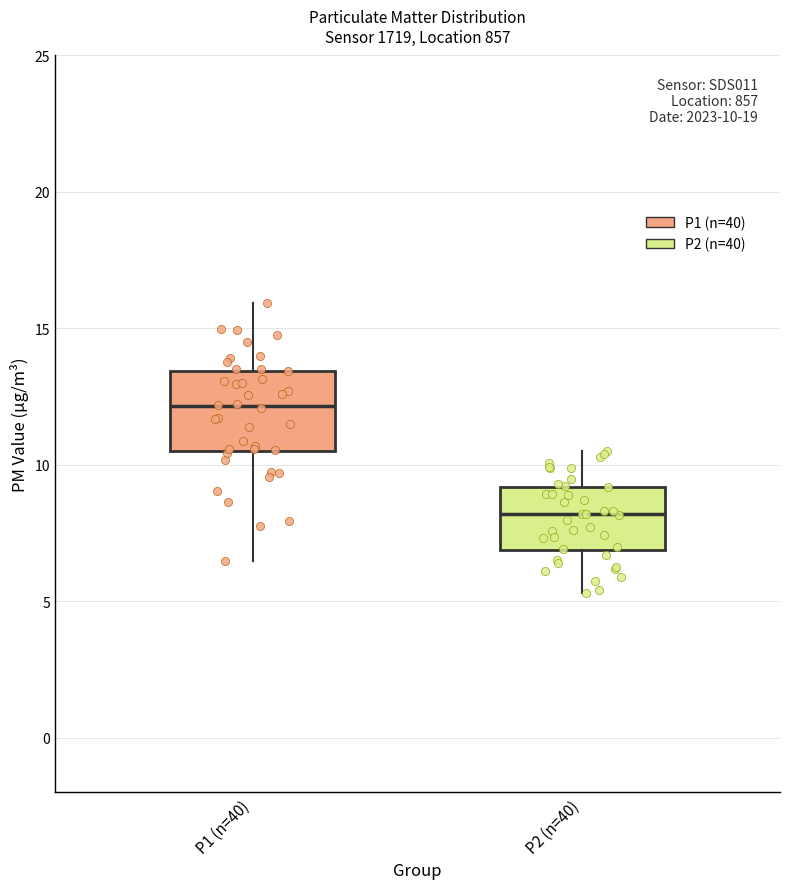

Comparing the boxes themselves (not the whiskers), which one is the tallest?

P1 (n=40)